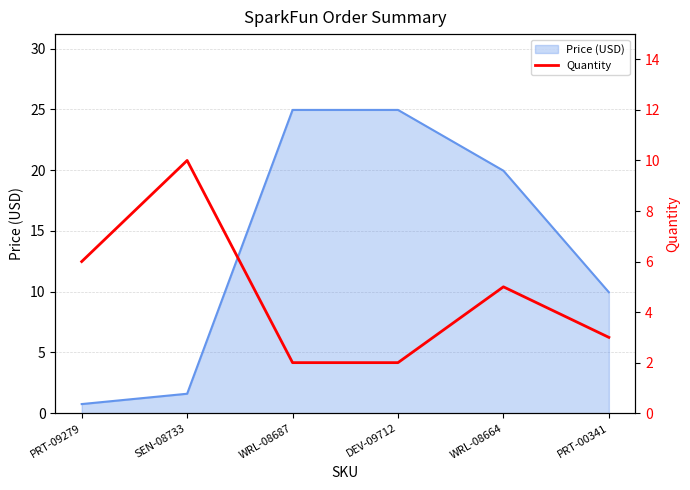

Where does the Price (USD) series first go above 19?

WRL-08687